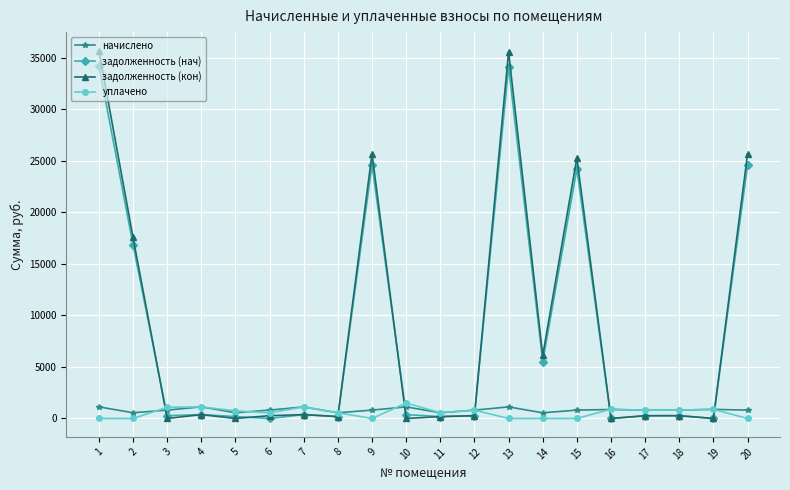

What is the value of the задолженность (нач) point at the 8th from the left?

184.5